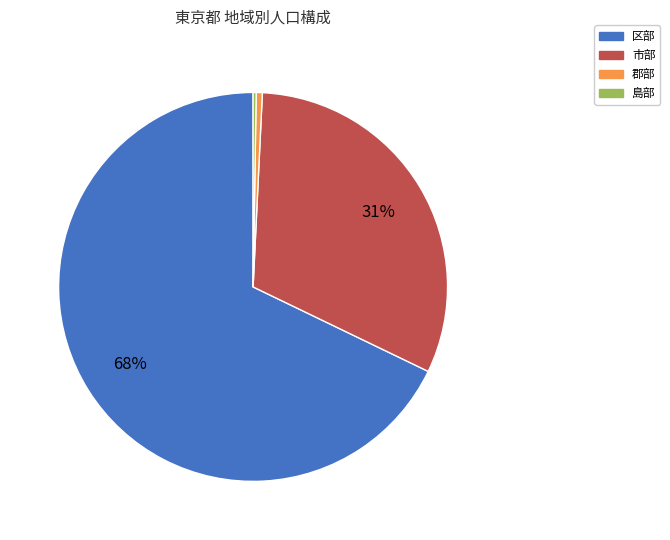

To the nearest percent, what portion does 郡部 represent?

1%